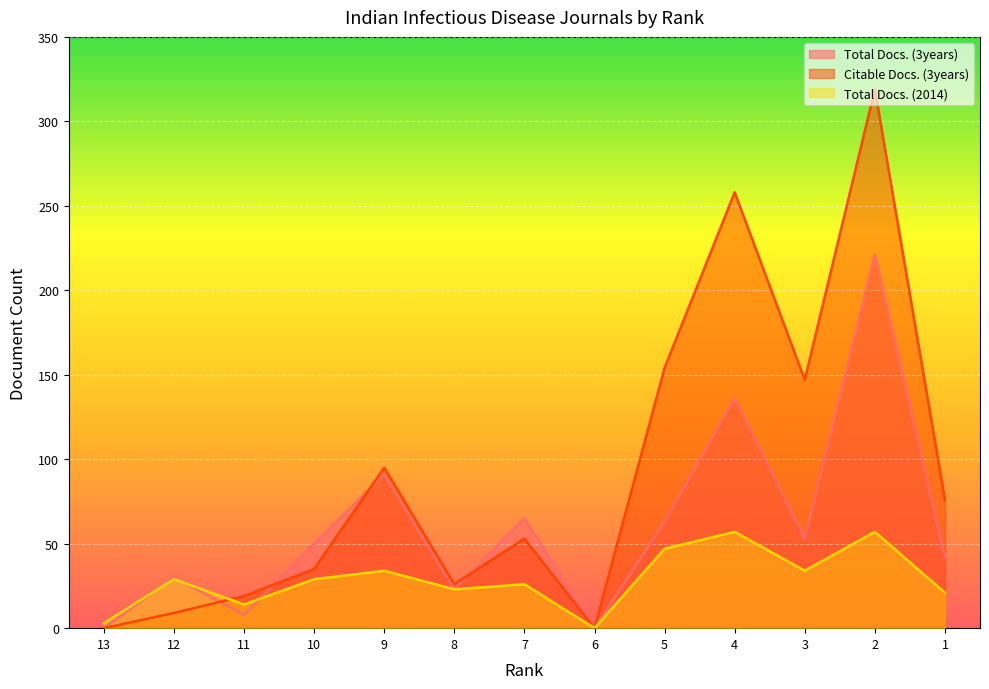

Reading left to right, list all the values displayed in this chart.

Total Docs. (3years): 13=0	12=30	11=8	10=50	9=91	8=23	7=65	6=0	5=63	4=136	3=53	2=221	1=42
Citable Docs. (3years): 13=0	12=9	11=19	10=35	9=95	8=26	7=53	6=0	5=154	4=258	3=147	2=319	1=76
Total Docs. (2014): 13=3	12=29	11=14	10=29	9=34	8=23	7=26	6=0	5=47	4=57	3=34	2=57	1=21